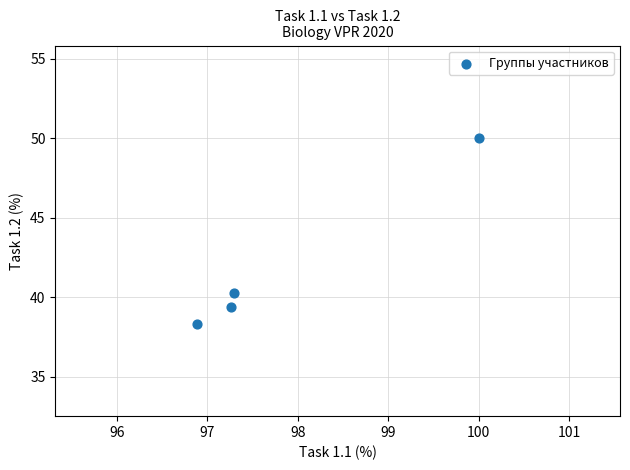

What is the average X value?

97.9